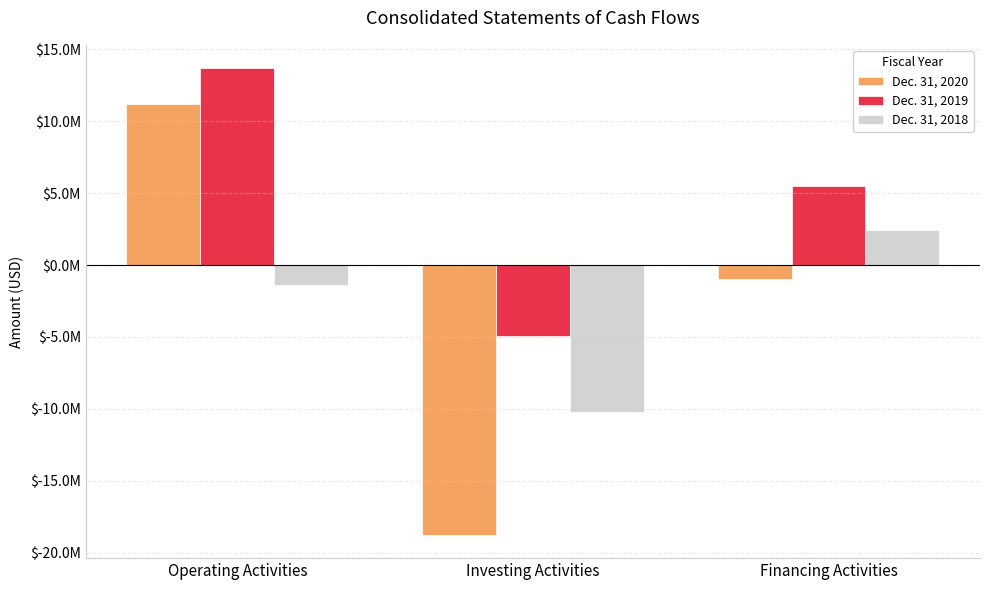

What are all the series names shown in the legend?

Dec. 31, 2020, Dec. 31, 2019, Dec. 31, 2018